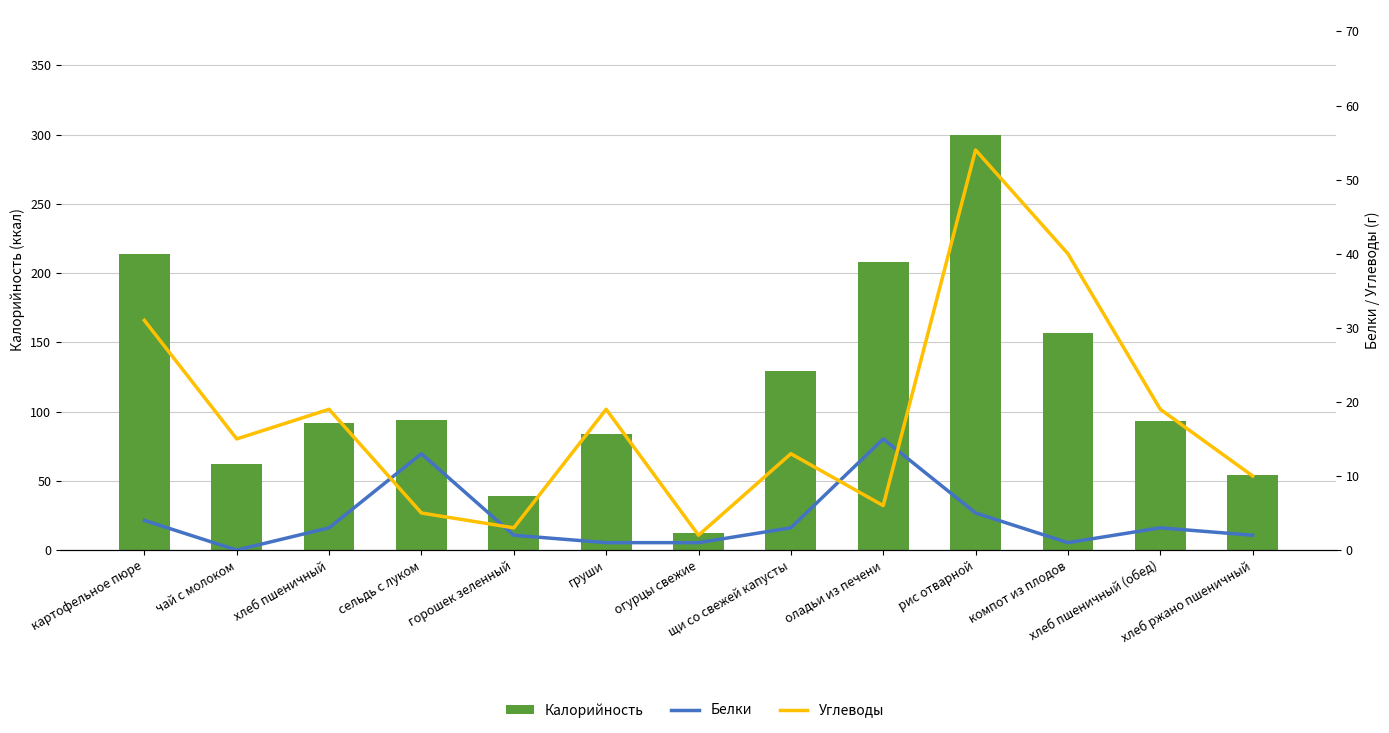

True or false: Белки has a value of 6 at сельдь с луком.

False